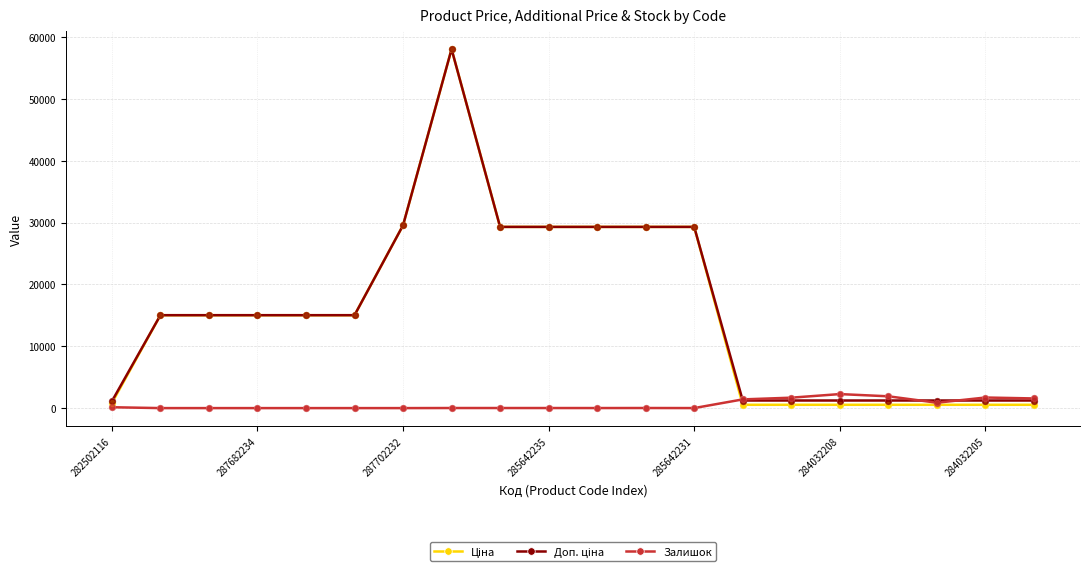

At how many categories does at least one series exceed 23841?

7